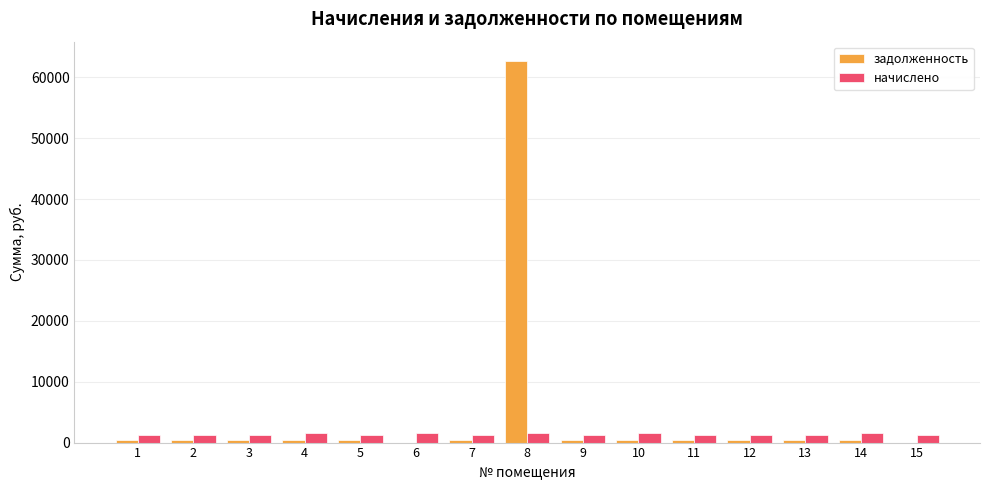

At which label does начислено first exceed 1314?

3